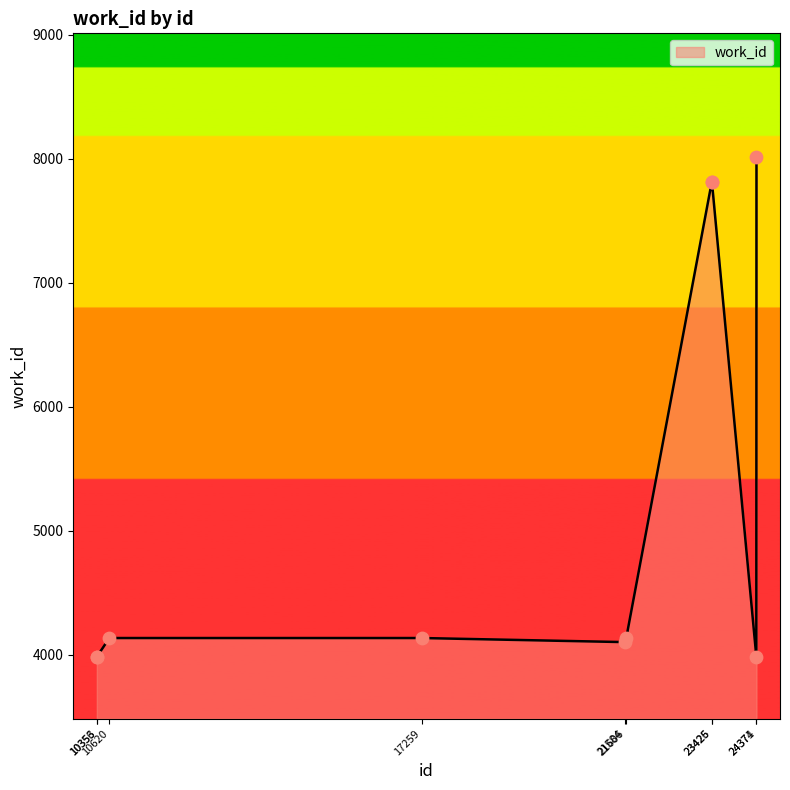

What is the change in value from 23425 to 24371?

-3830